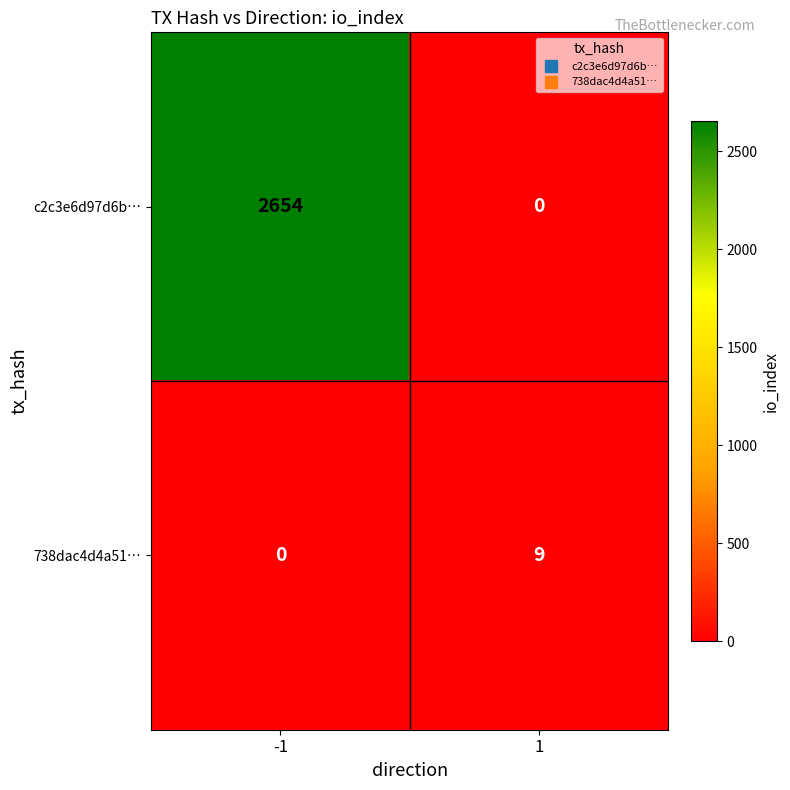

What is the difference between the maximum and minimum values in the c2c3e6d97d6b… series?

2654